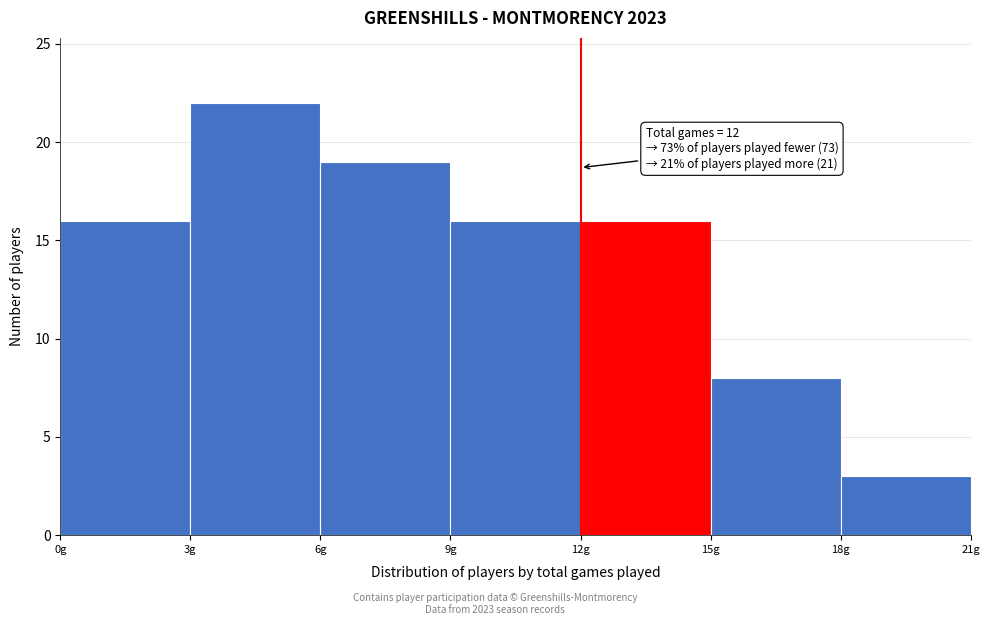

Over which range of the x-axis is the bar tallest?

3 to 6